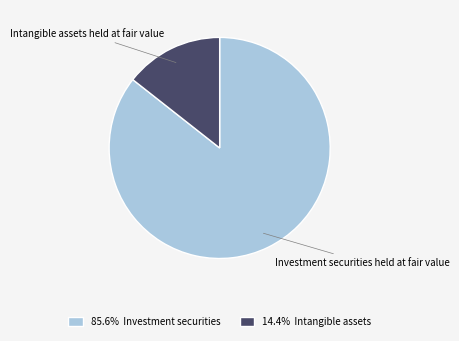

Is there a majority slice in this chart?

Yes